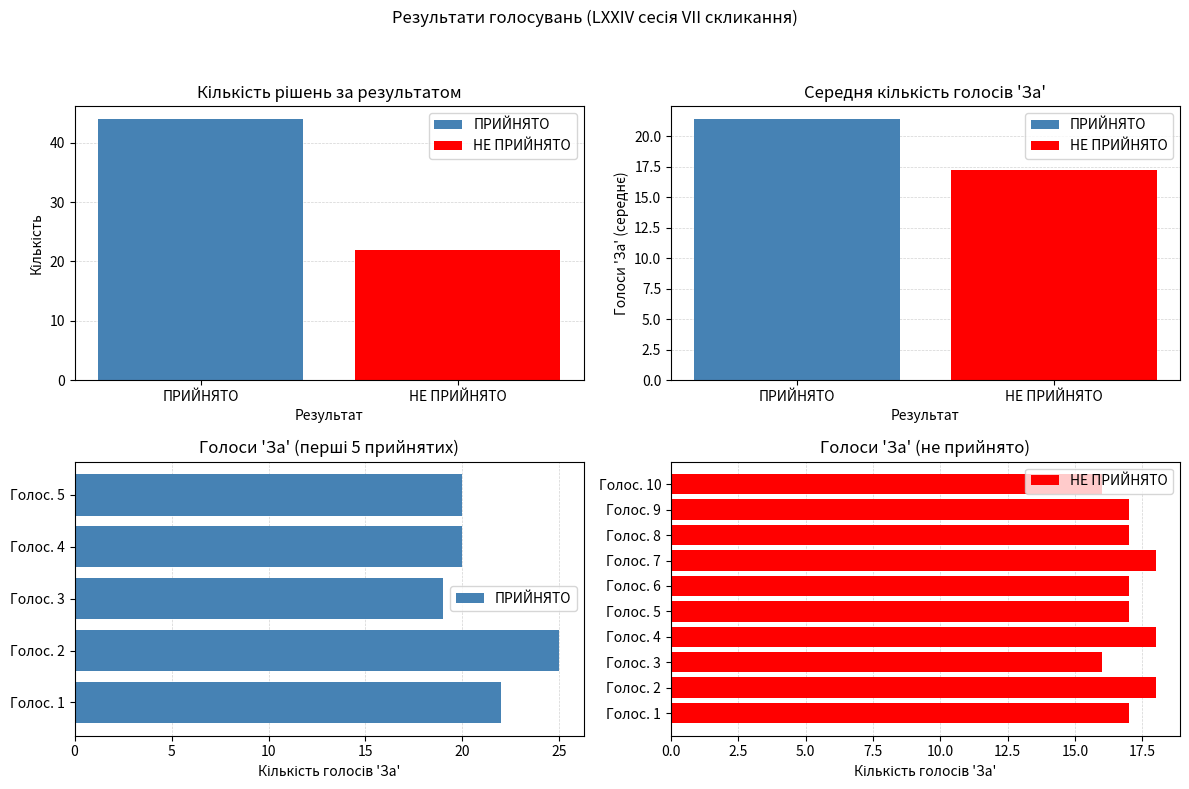

The value at ПРИЙНЯТО is 44. True or false?

True